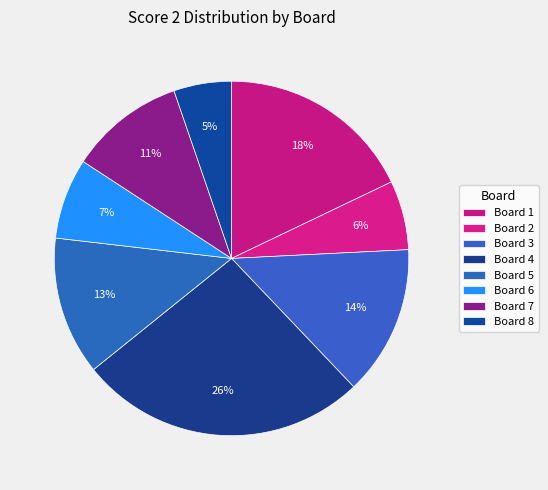

How many segments does this pie chart have?

8